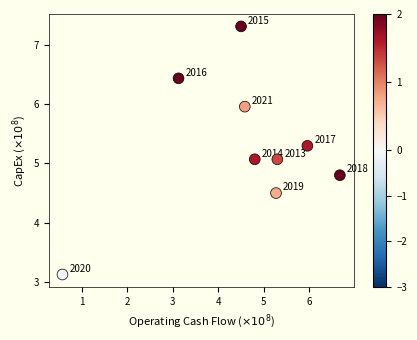

What Y value in the scatter plot is closest to 5?

5.1